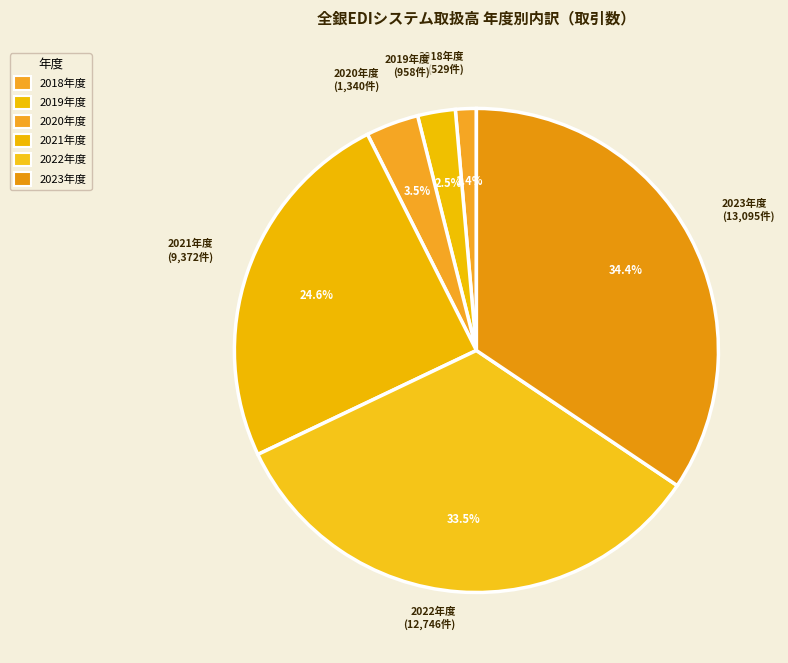

Does 2021年度 represent more than half of the total?

No